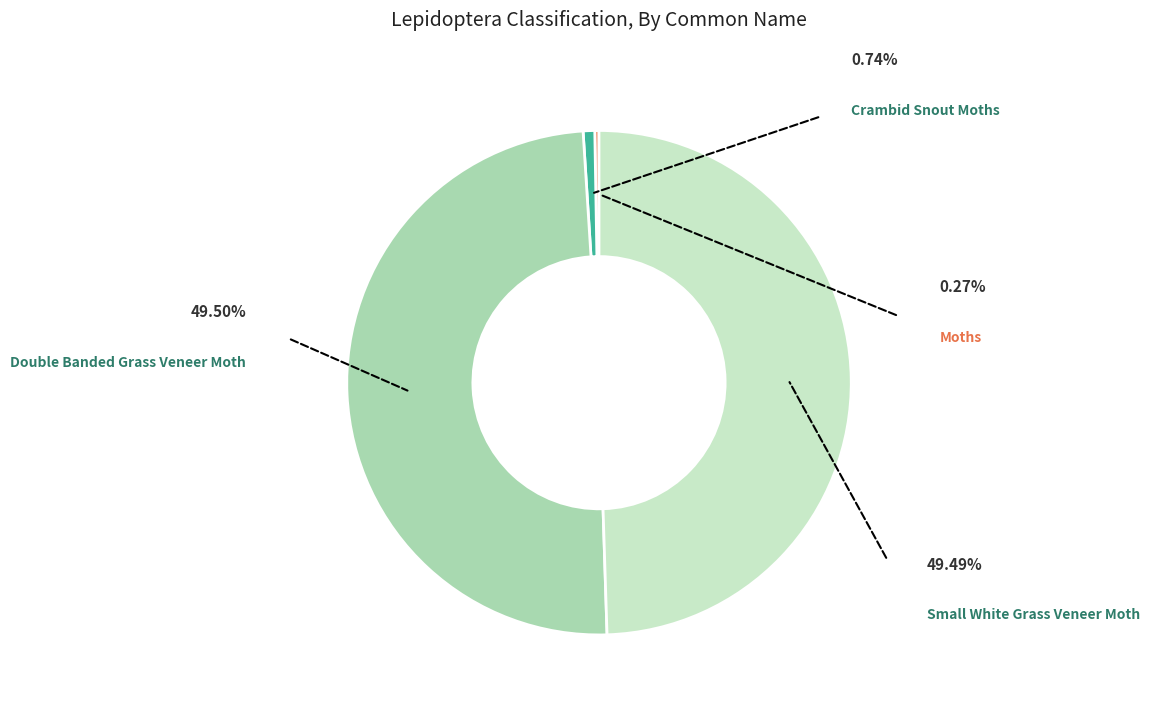

Is there any slice that represents more than half of the pie?

No